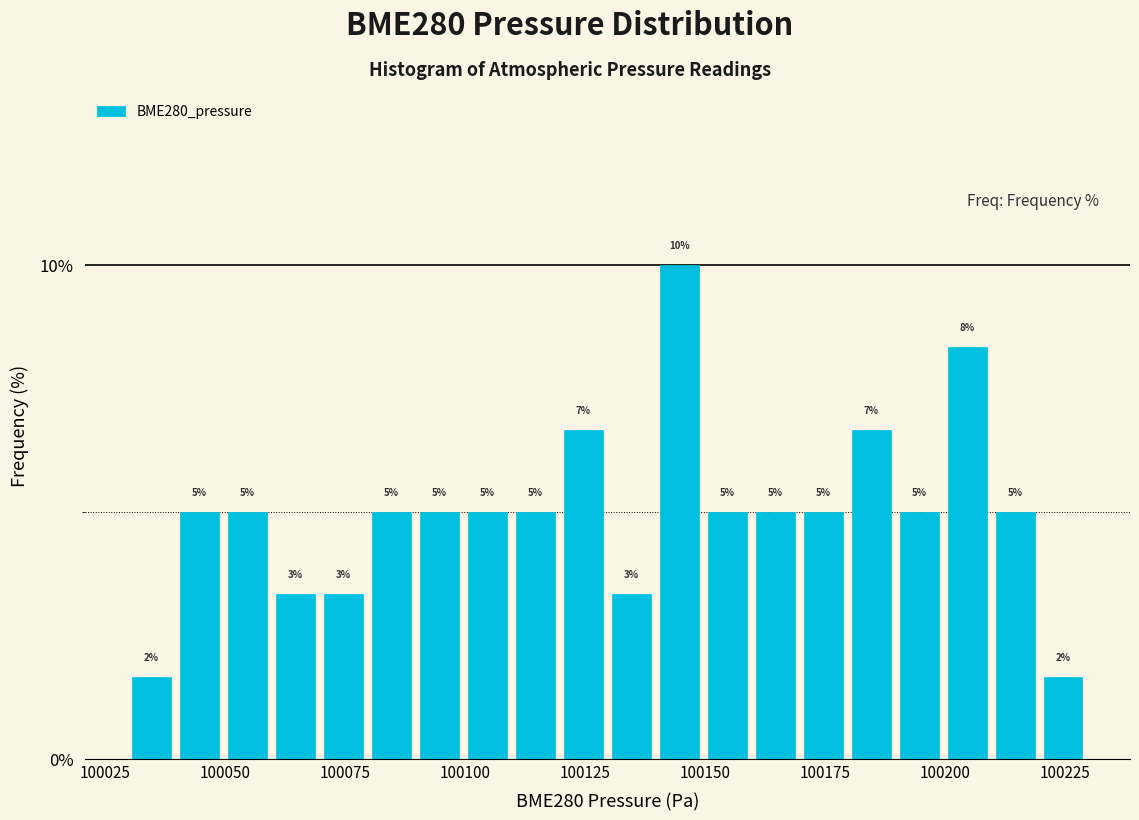

Read against the x-axis, roughly where is the centre of the tallest bar?

100145